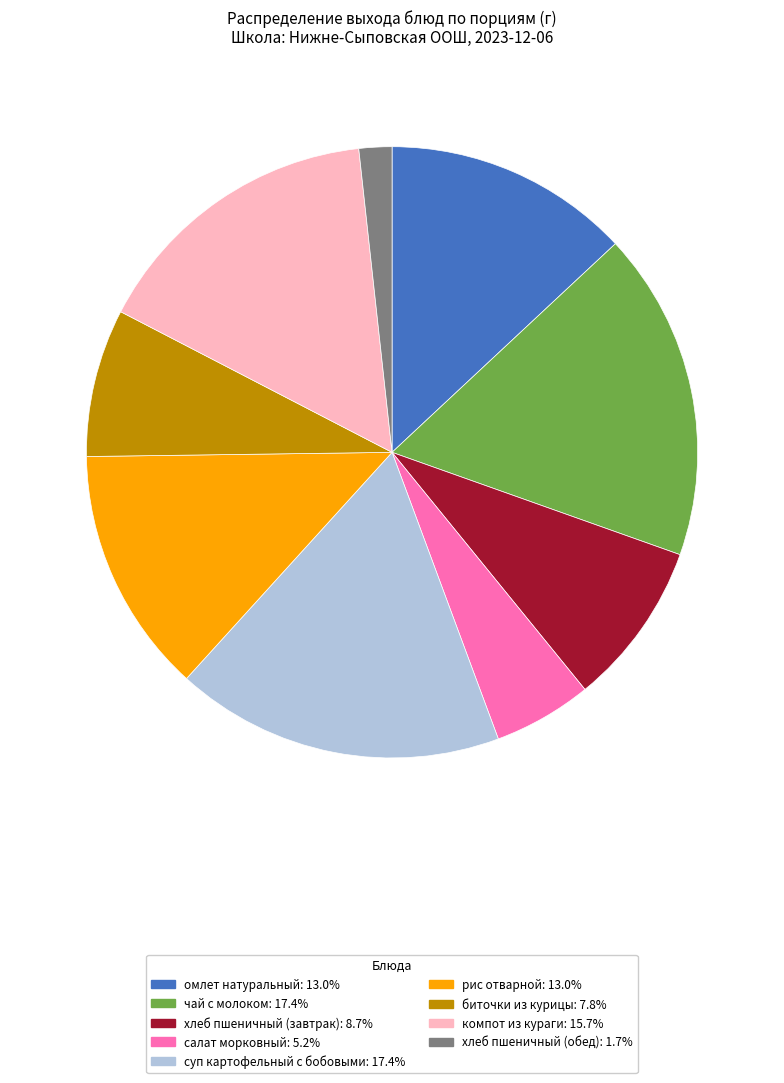

Count the number of slices in the pie.

9